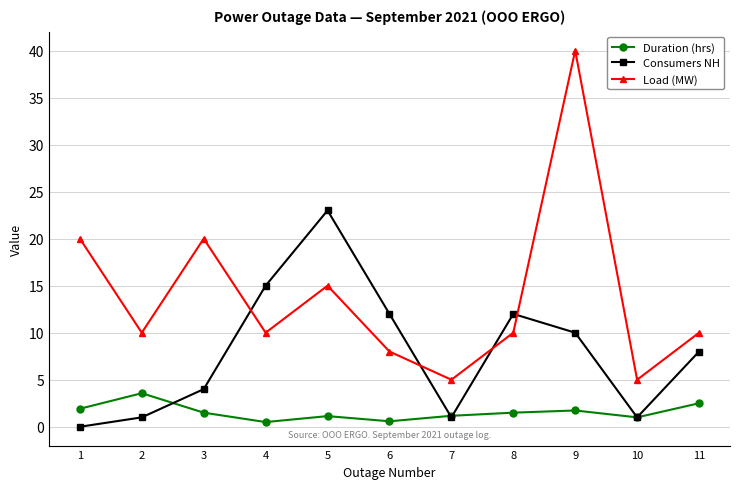

Where is the first local minimum for Consumers NН?

7